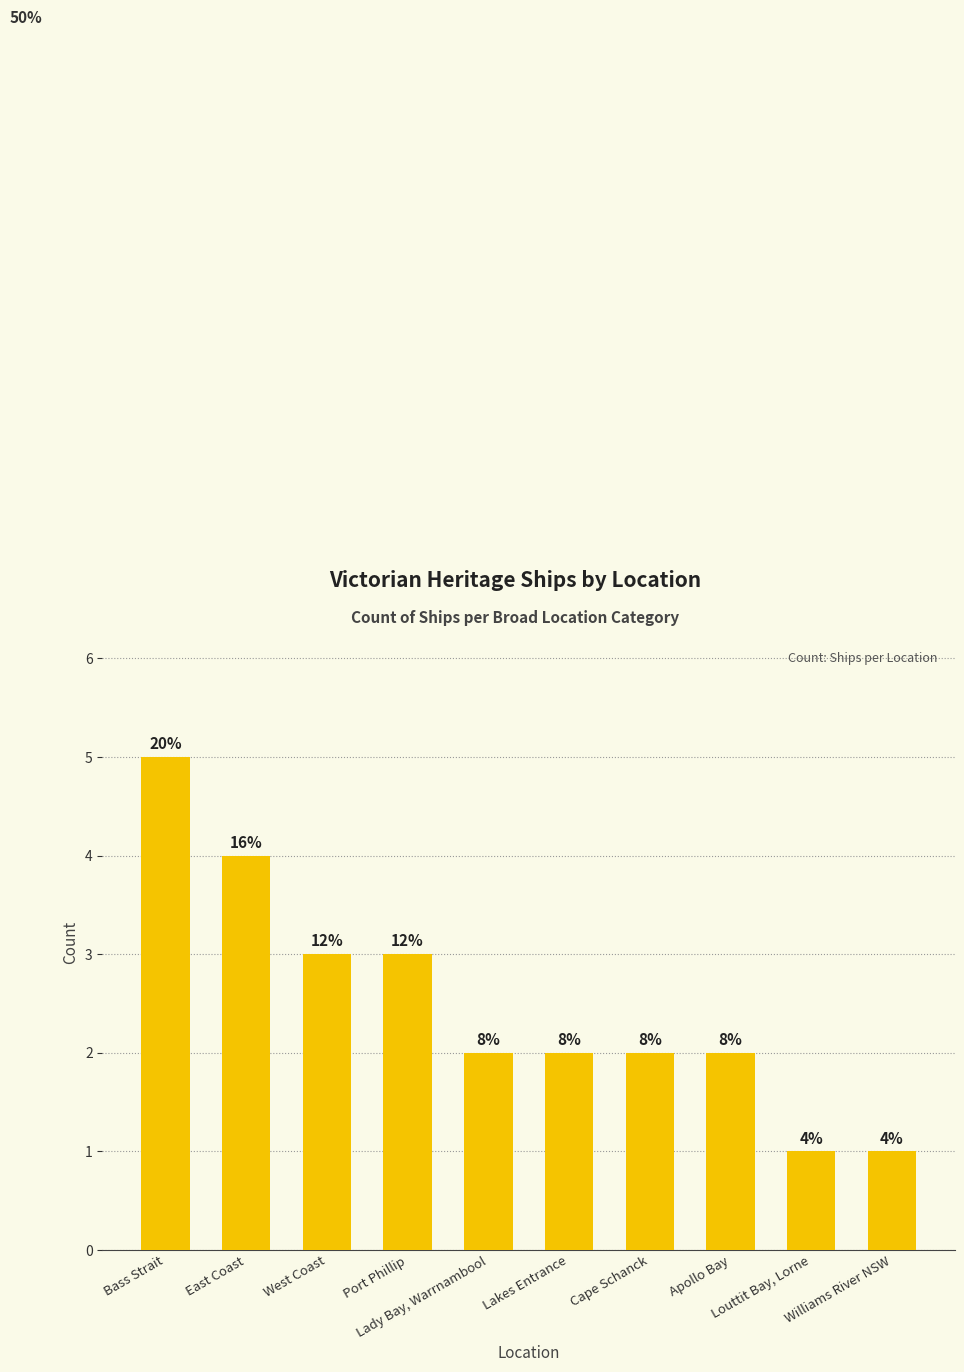

Are the bars horizontal?

No